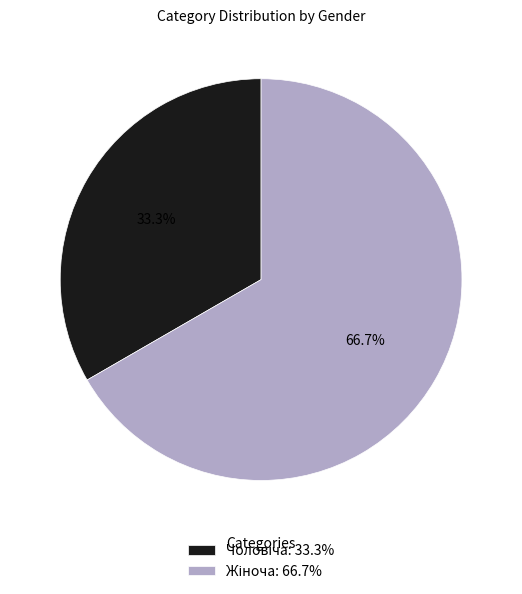

Is there a majority slice in this chart?

Yes